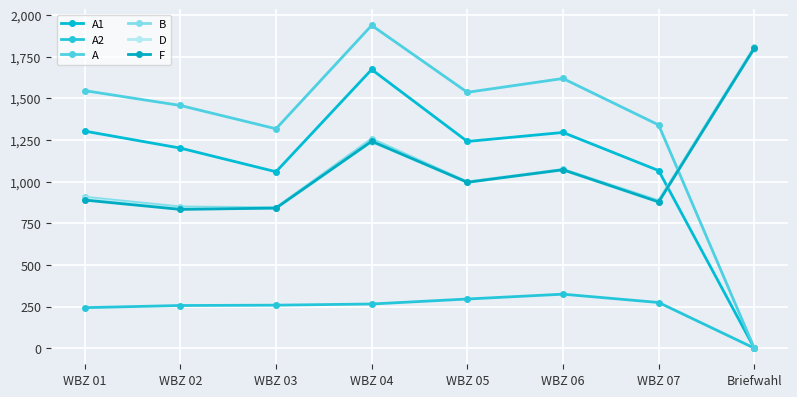

Which series has the largest total across all categories?

A